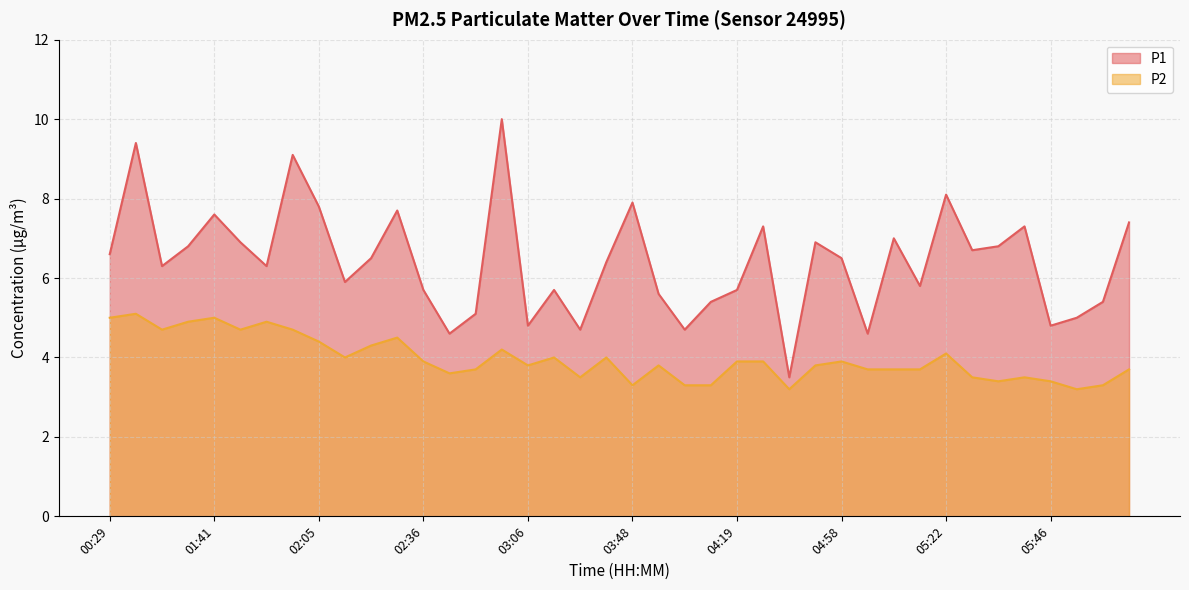

At 03:00, list the series in order from largest to smallest.

P1, P2